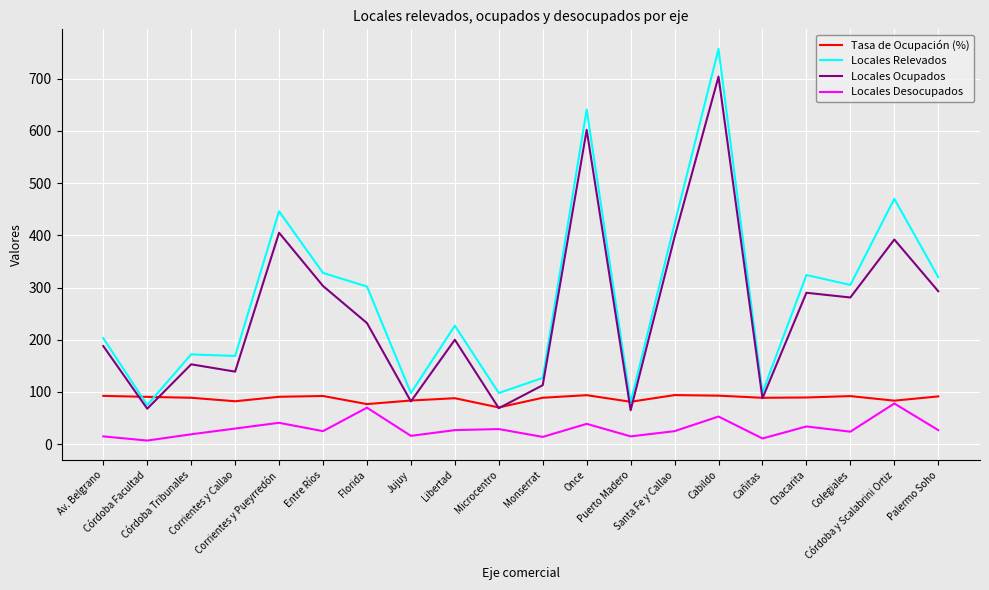

Which series changed the most between Monserrat and Cabildo?

Locales Relevados